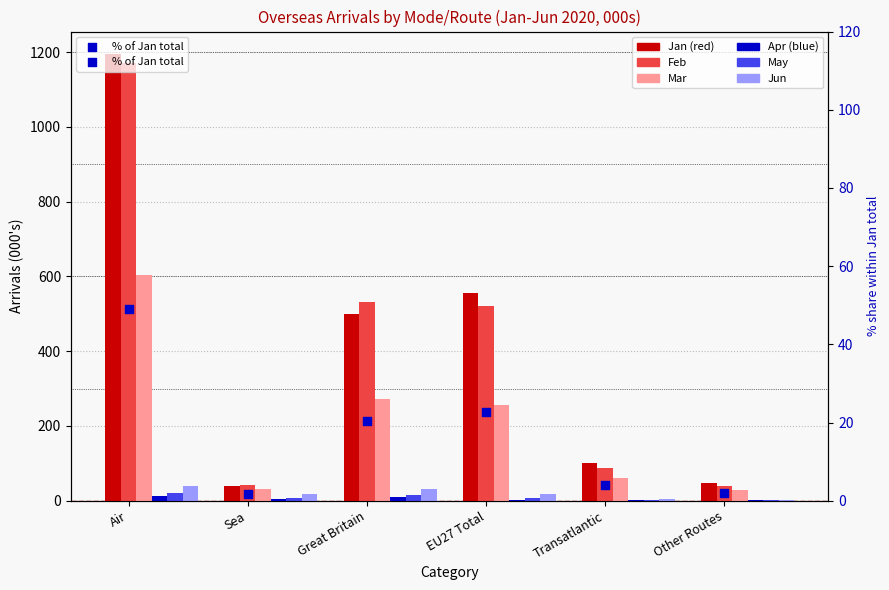

Is the value of Jan at Other Routes greater than the value of May at Other Routes?

No